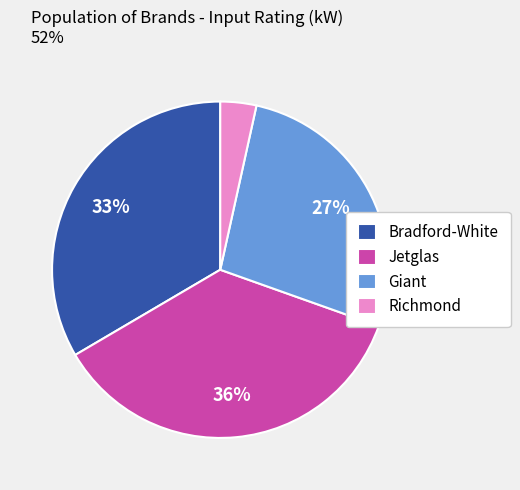

Between Richmond and Bradford-White, which is larger?

Bradford-White